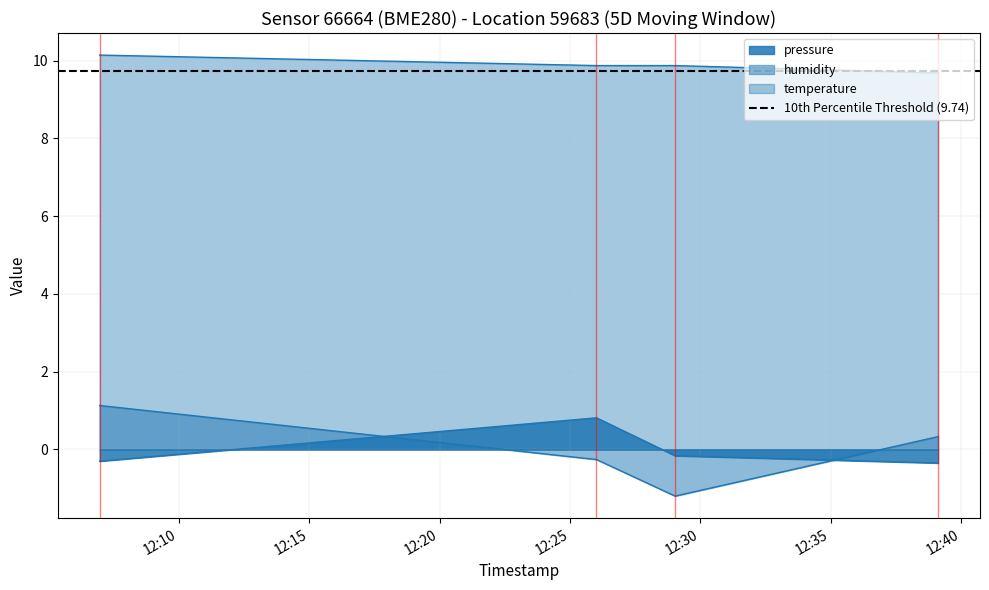

Count the number of categories in the chart.

4